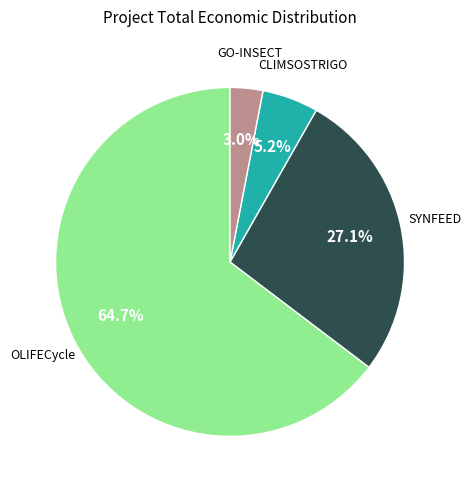

Is there any slice that represents more than half of the pie?

Yes